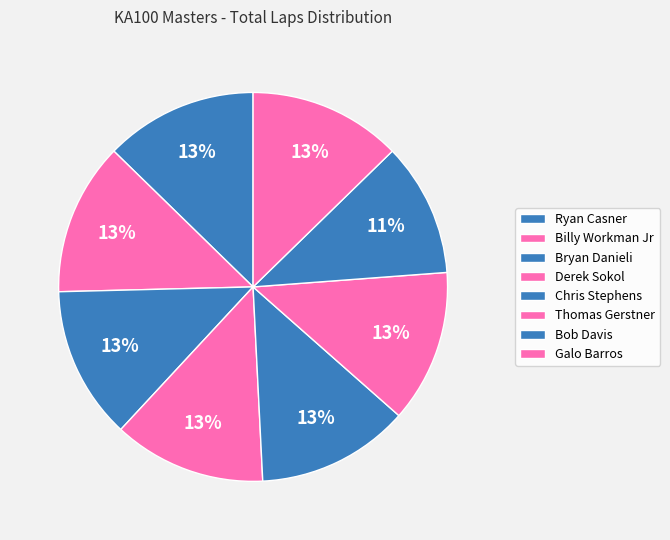

What is the largest slice in the pie chart?

Ryan Casner